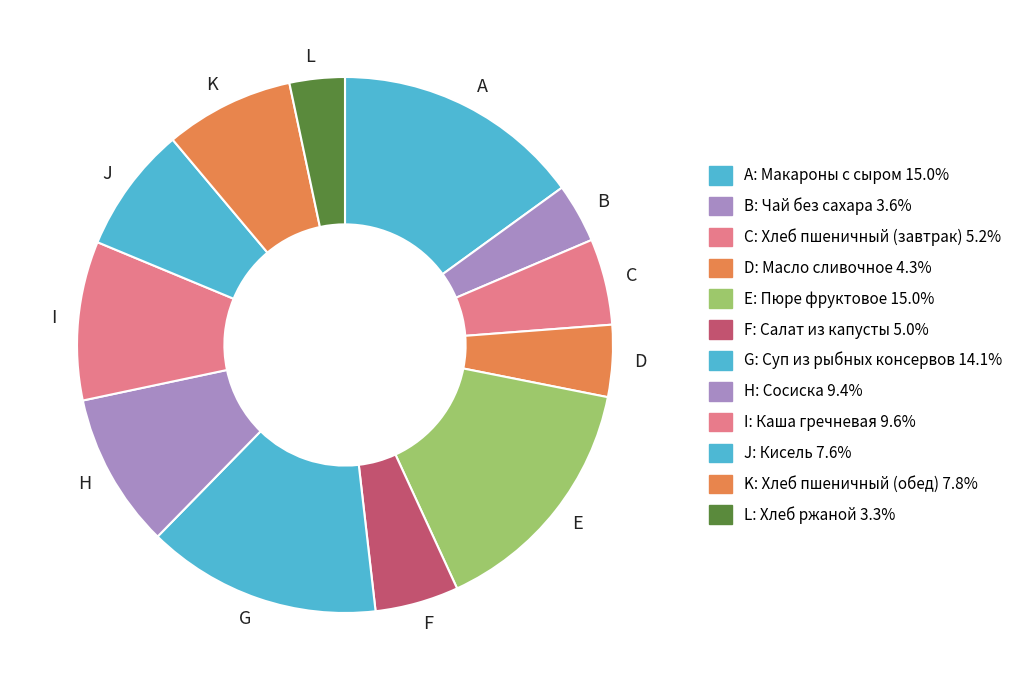

What is the ratio of the value at K to the value at C?

1.5